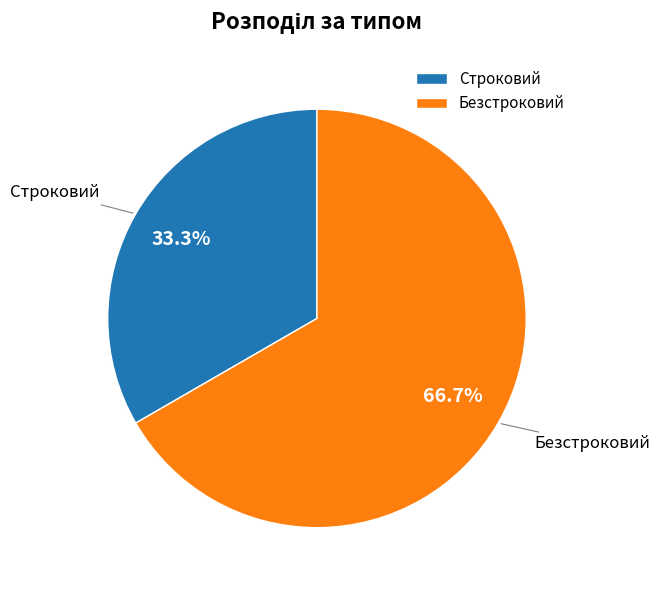

What is the total percentage of Строковий and Безстроковий?

100.0%